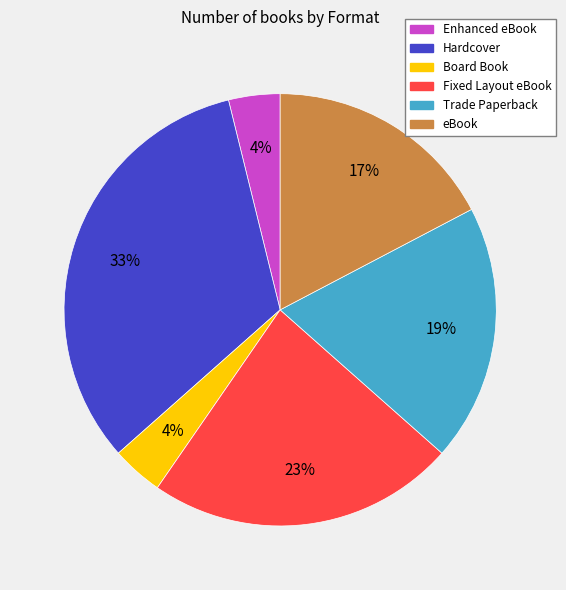

Combined, do Fixed Layout eBook and Hardcover account for over 50%?

Yes